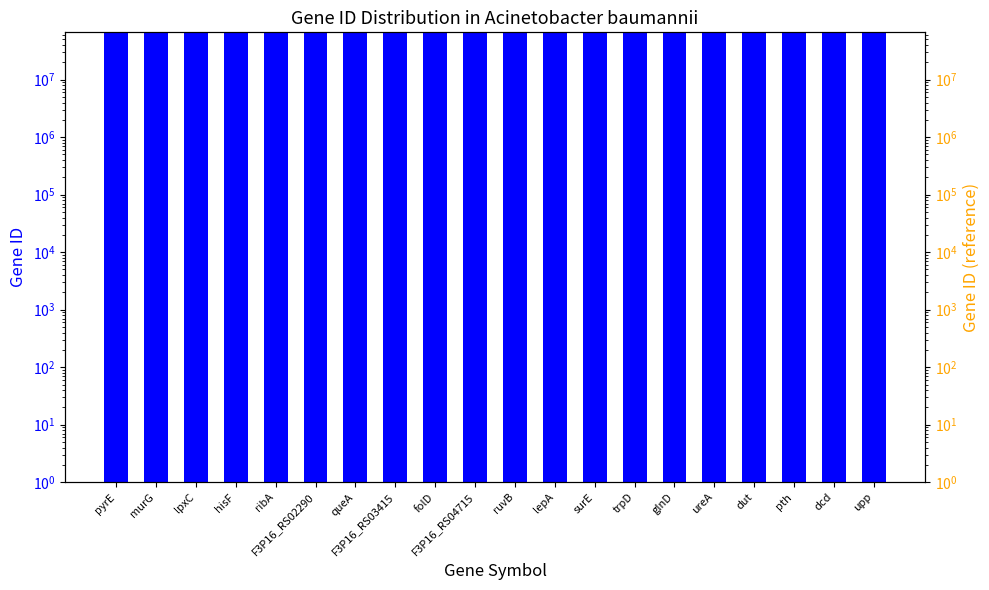

Are the bars horizontal?

No